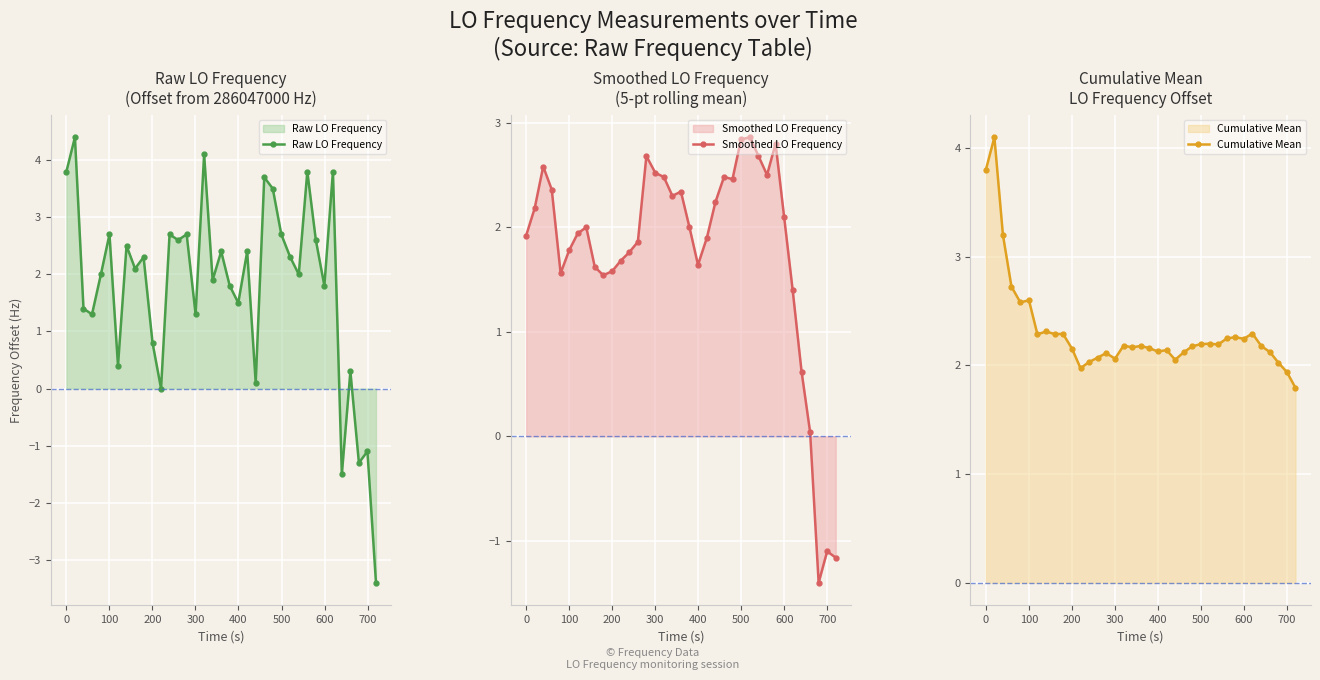

What is the value of the Smoothed LO Frequency point at the 16th from the left?

2.5